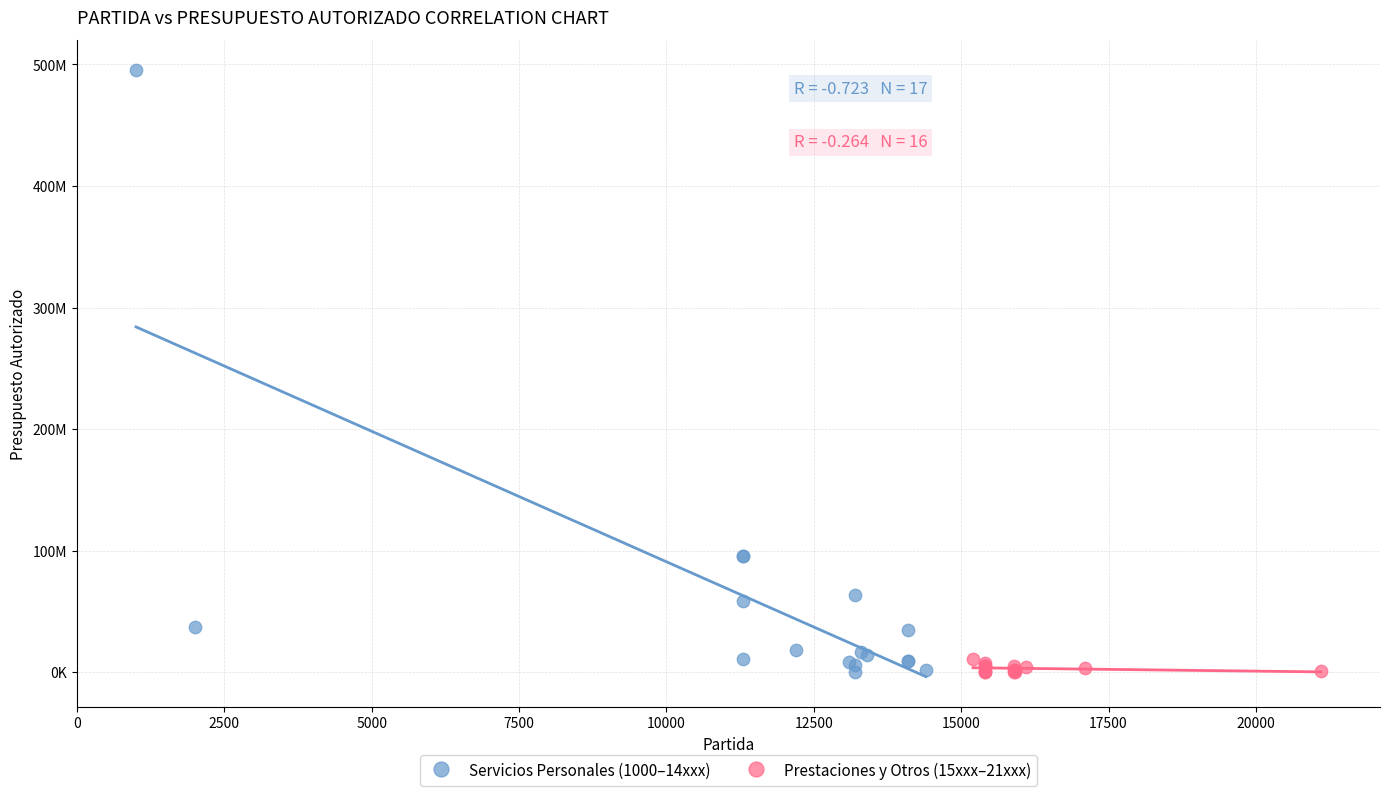

What are all the series names shown in the legend?

Servicios Personales (1000–14xxx), Prestaciones y Otros (15xxx–21xxx)